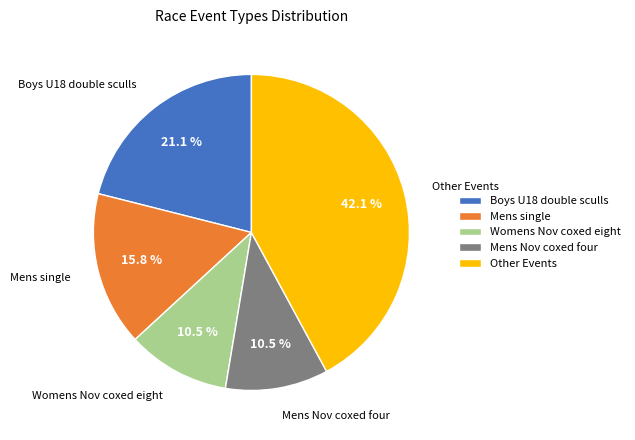

Is Other Events the majority of the pie?

No